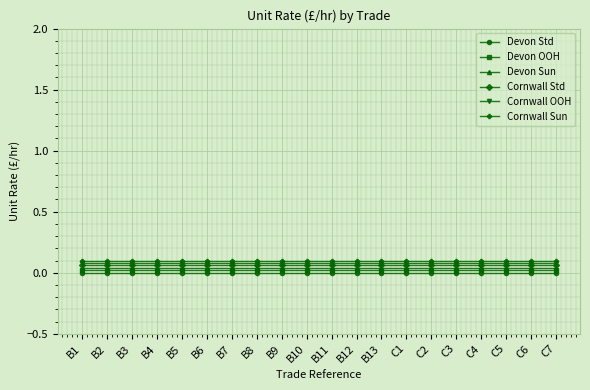

At which label does Devon Sun reach its peak?

B1